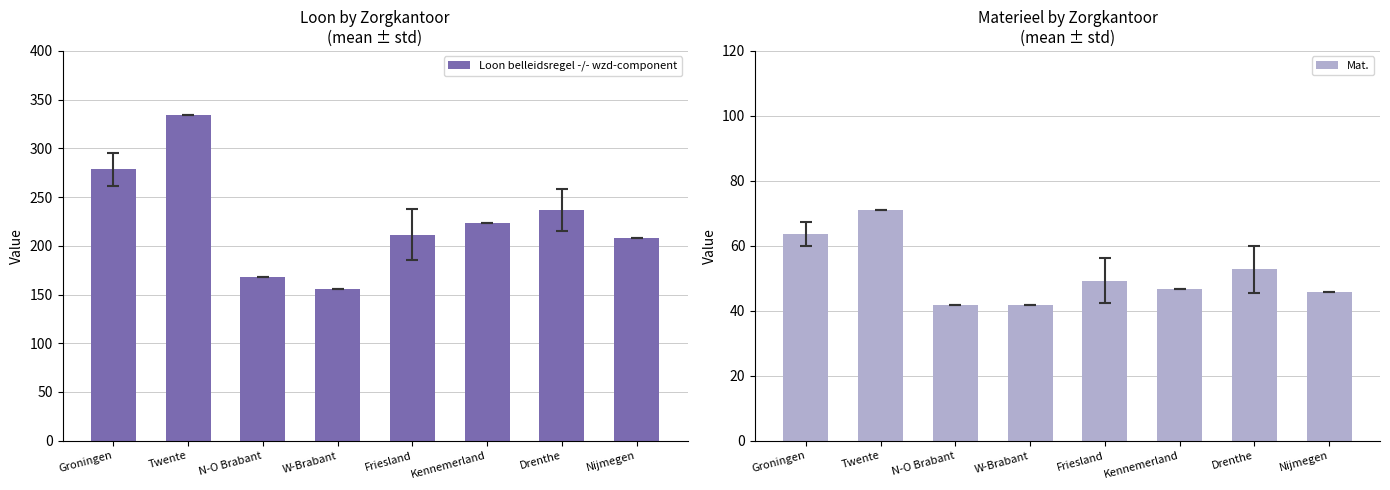

Which series has the largest total across all categories?

Loon belleidsregel -/- wzd-component